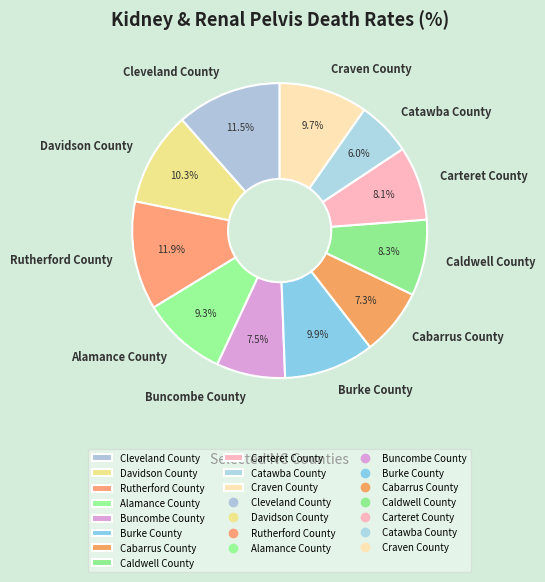

True or false: Catawba County accounts for 6% of the total.

True